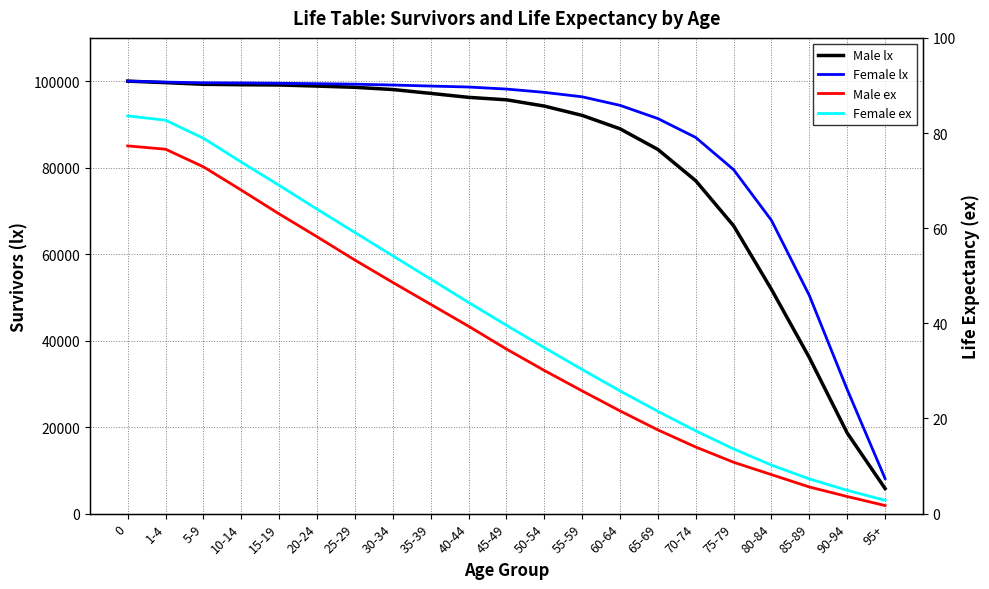

Does the chart display data point markers on the line(s)?

No